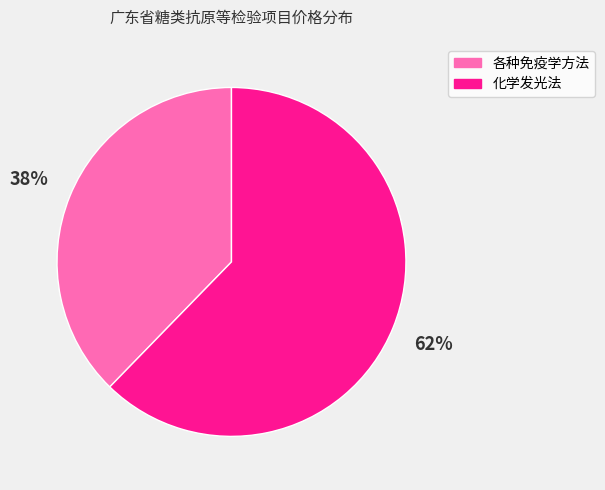

Rank the categories by value from lowest to highest.

各种免疫学方法, 化学发光法